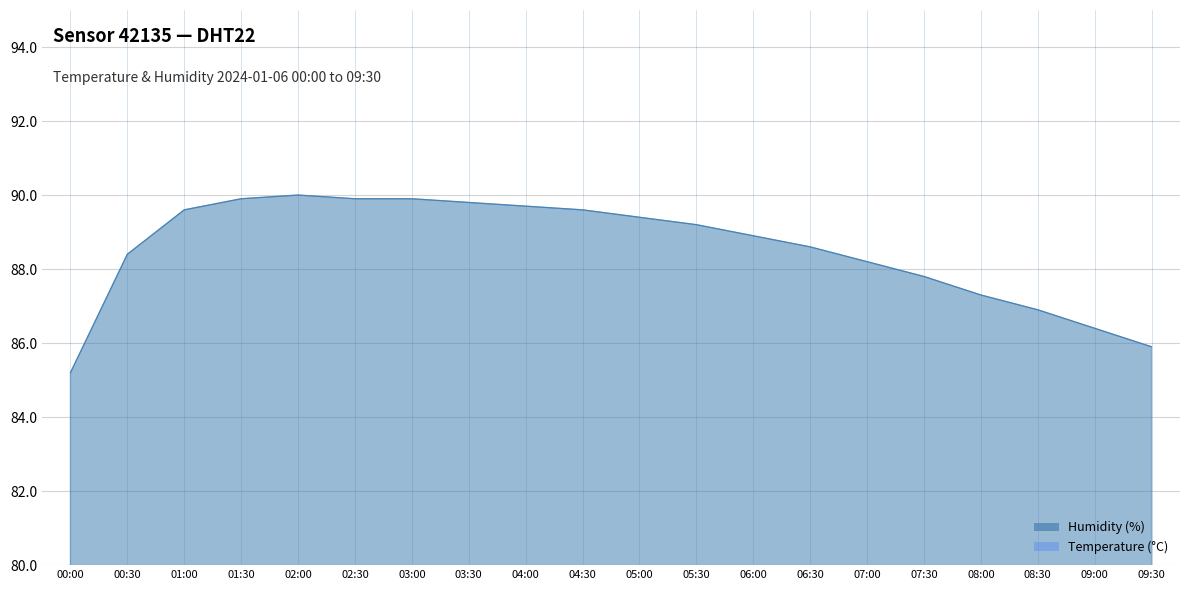

Reading left to right, what are all the values shown in this chart?

humidity: 00:00=85.2	00:30=88.4	01:00=89.6	01:30=89.9	02:00=90.0	02:30=89.9	03:00=89.9	03:30=89.8	04:00=89.7	04:30=89.6	05:00=89.4	05:30=89.2	06:00=88.9	06:30=88.6	07:00=88.2	07:30=87.8	08:00=87.3	08:30=86.9	09:00=86.4	09:30=85.9
temperature: 00:00=12.7	00:30=12.6	01:00=12.6	01:30=12.6	02:00=12.7	02:30=12.7	03:00=12.7	03:30=12.6	04:00=12.6	04:30=12.5	05:00=12.5	05:30=12.5	06:00=12.6	06:30=12.6	07:00=12.7	07:30=12.8	08:00=12.9	08:30=13.0	09:00=13.1	09:30=13.2